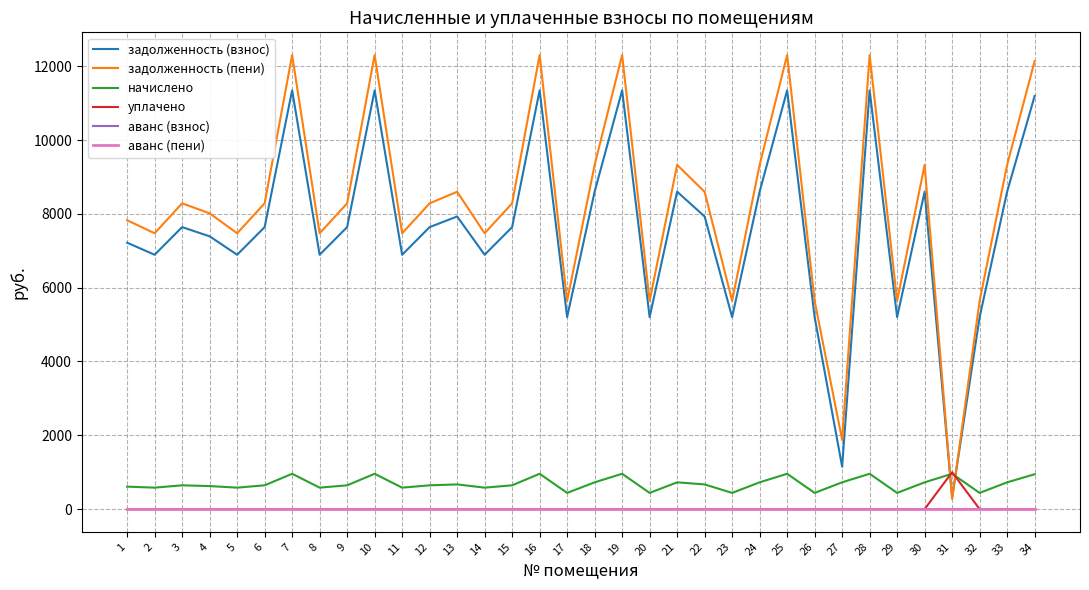

True or false: уплачено has a value of 0.0 at 34.

True